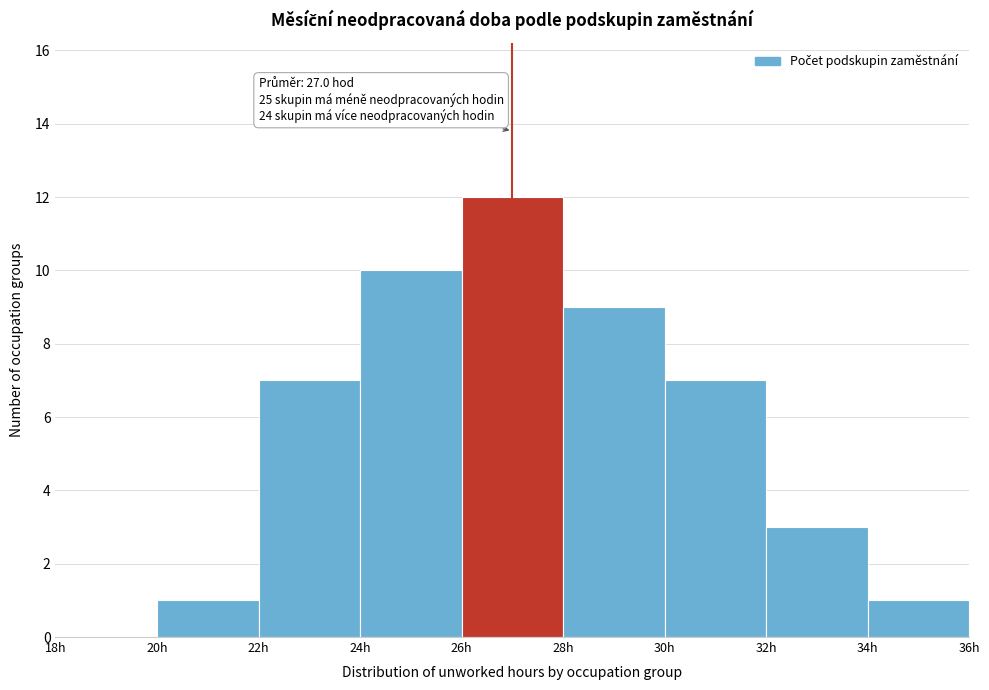

Over which range of the x-axis is the bar tallest?

26 to 28